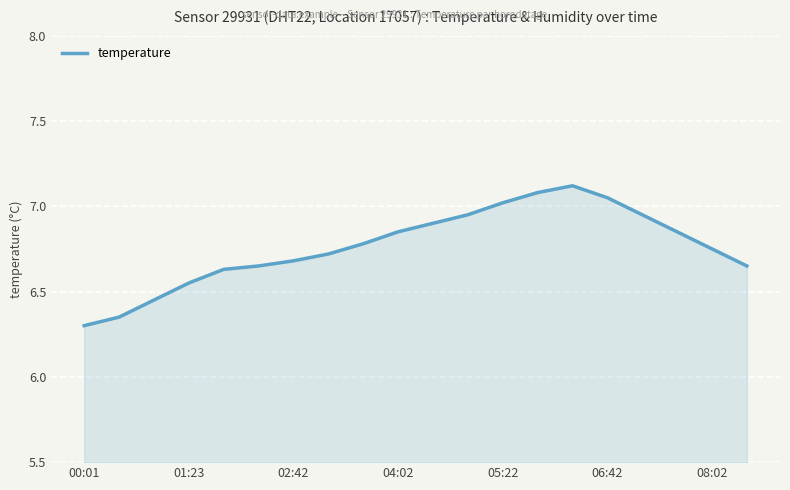

What is the maximum value shown in the chart?

7.1